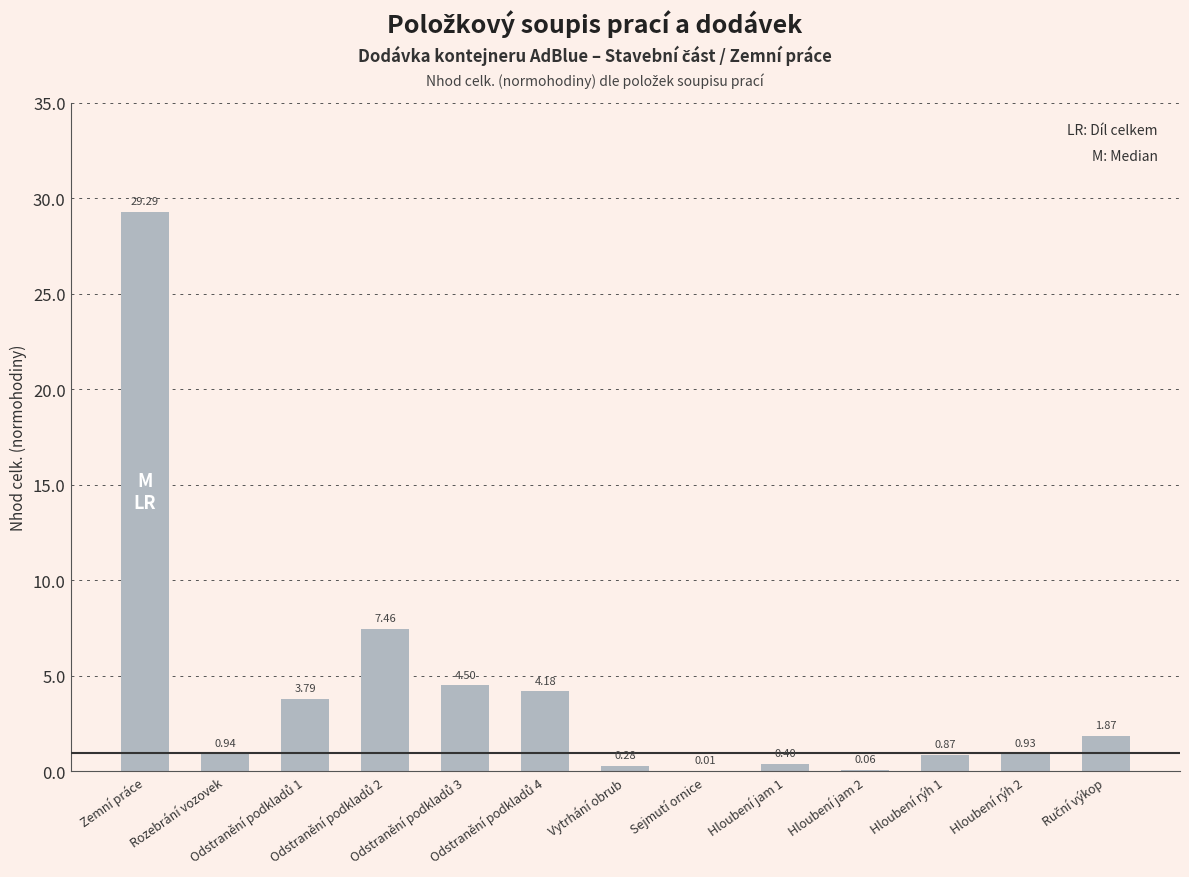

Reading right to left, transcribe all the data shown in this chart.

1.9	0.9	0.9	0.1	0.4	0.0	0.3	4.2	4.5	7.5	3.8	0.9	29.3